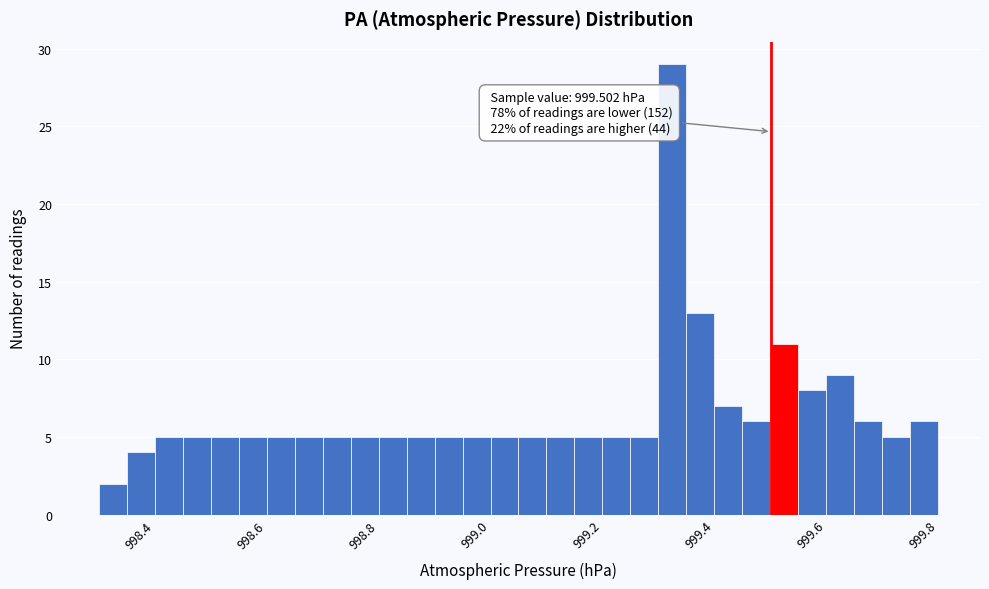

Around what value on the x-axis is the tallest bar? Give the approximate position of its centre, as read against the axis.

999.32